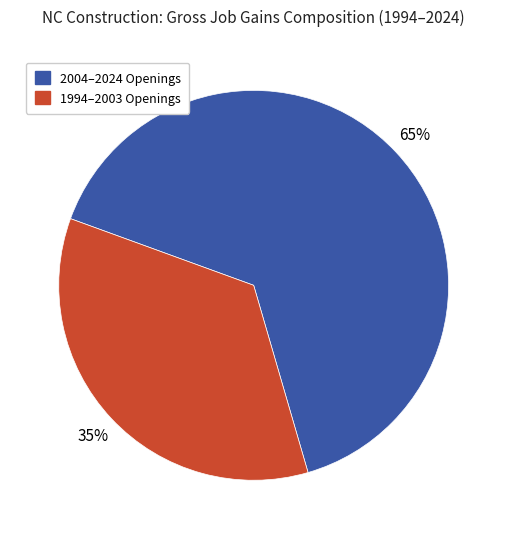

Is it true that 1994–2003 Openings is 35% of the pie?

True